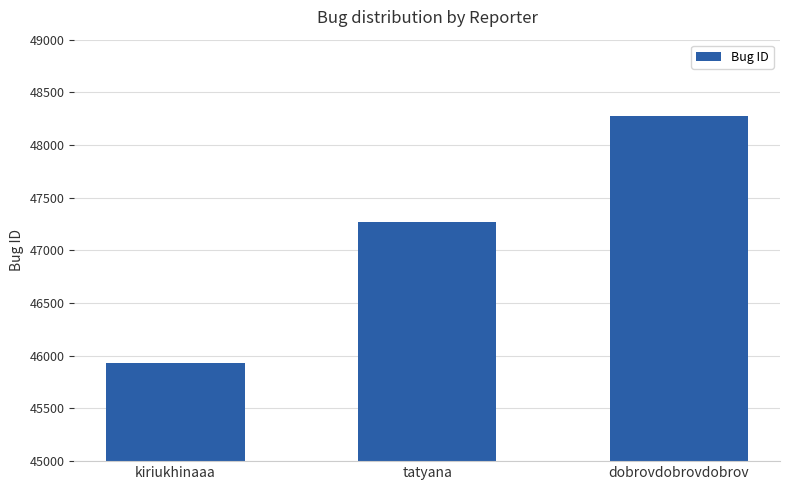

What is the difference between the maximum and second lowest values?

1009